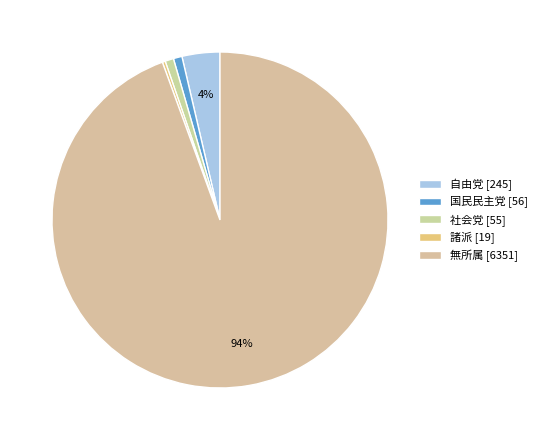

Do 自由党 and 無所属 together represent more than half of the pie?

Yes